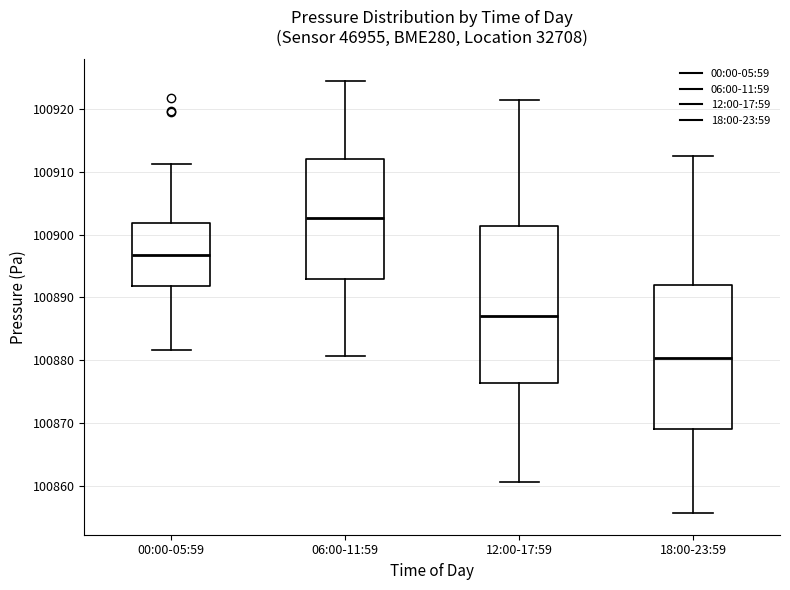

Which box has the lowest median line?

18:00-23:59